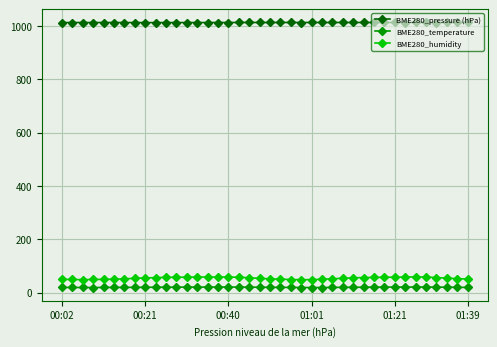

True or false: BME280_pressure (hPa) and BME280_humidity intersect in this chart.

False